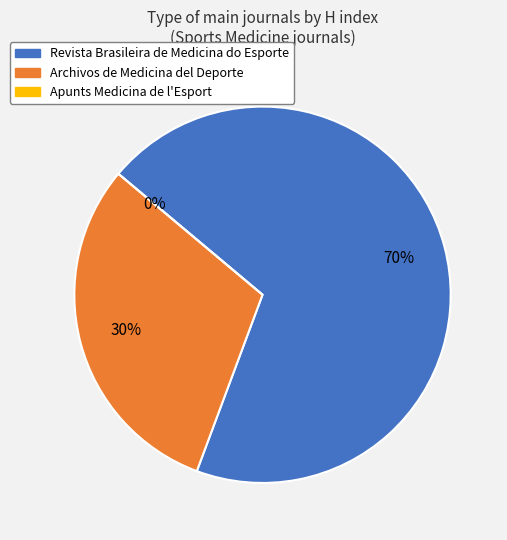

To the nearest percent, what is the combined percentage of Revista Brasileira de Medicina do Esporte and Apunts Medicina de l'Esport?

70%